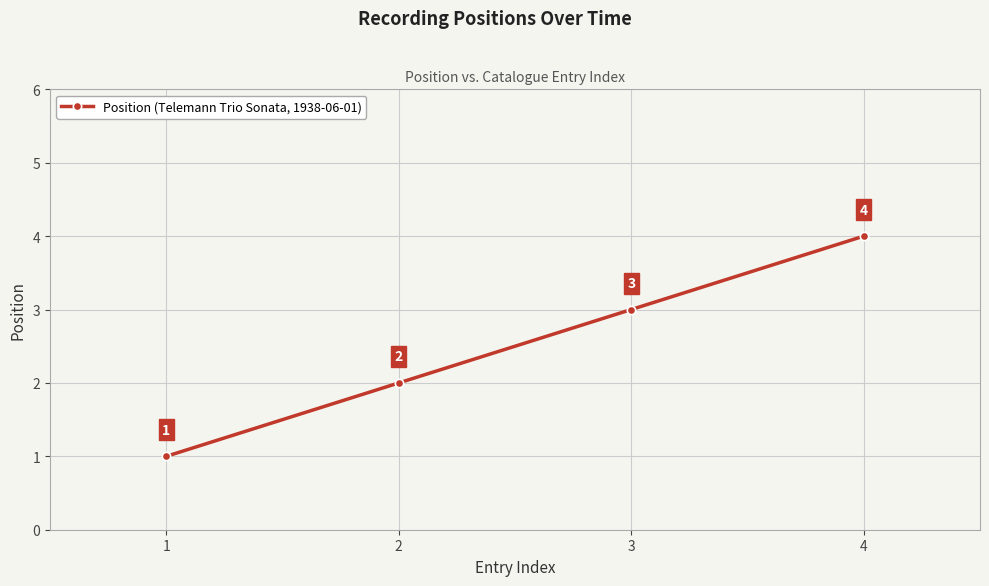

Rank the categories by value from lowest to highest.

1, 2, 3, 4